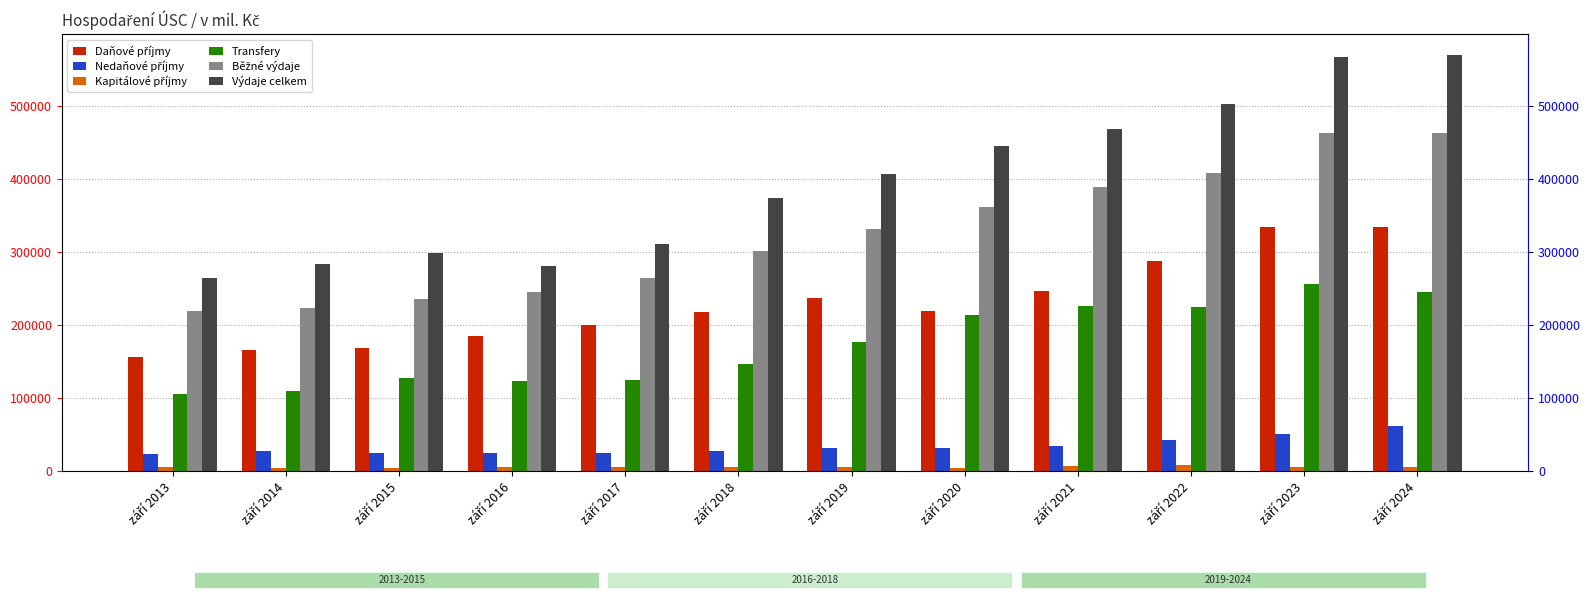

Does the chart contain any negative values?

No